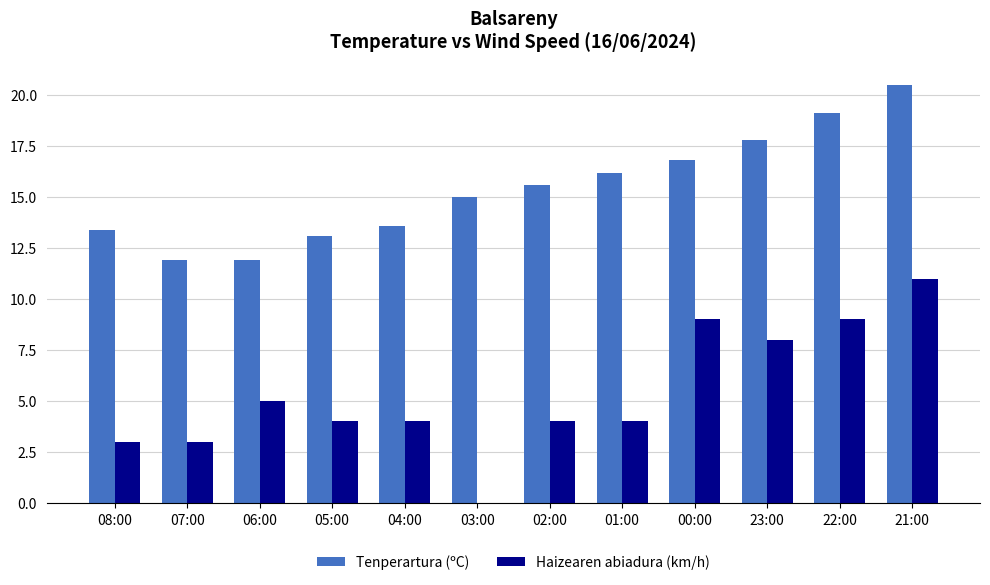

At which category is the sum across all series the highest?

21:00